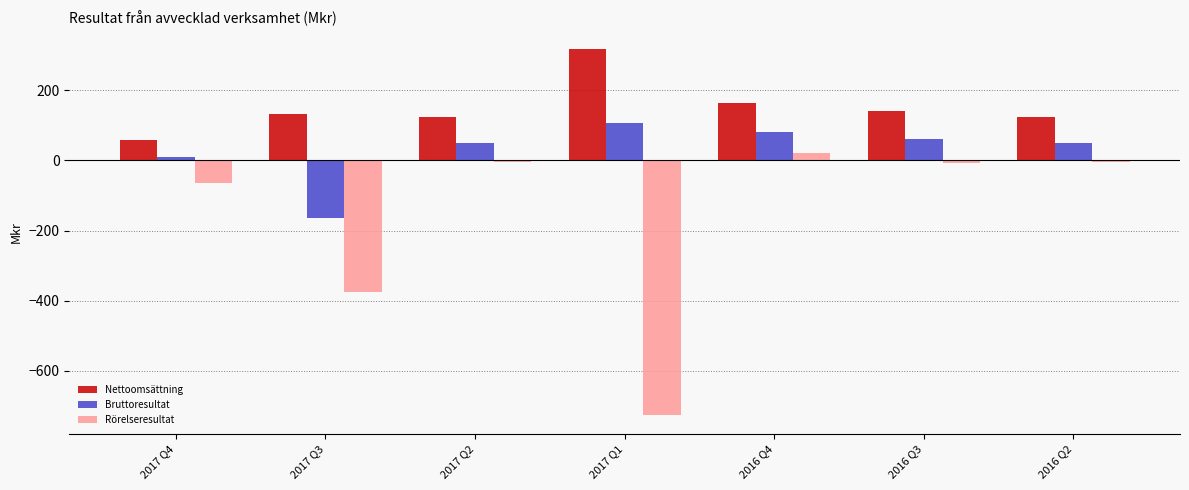

Which series has the largest range (max minus min)?

Rörelseresultat